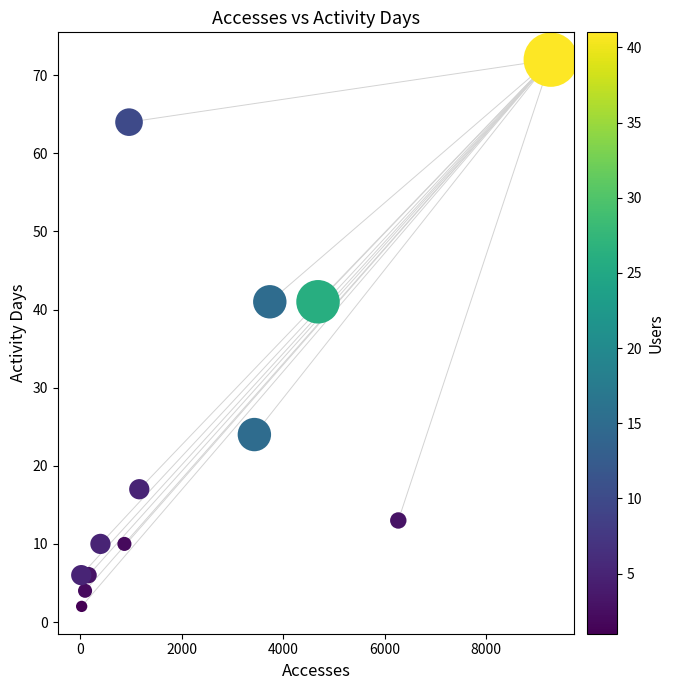

What is the range of Y values (max minus min)?

70